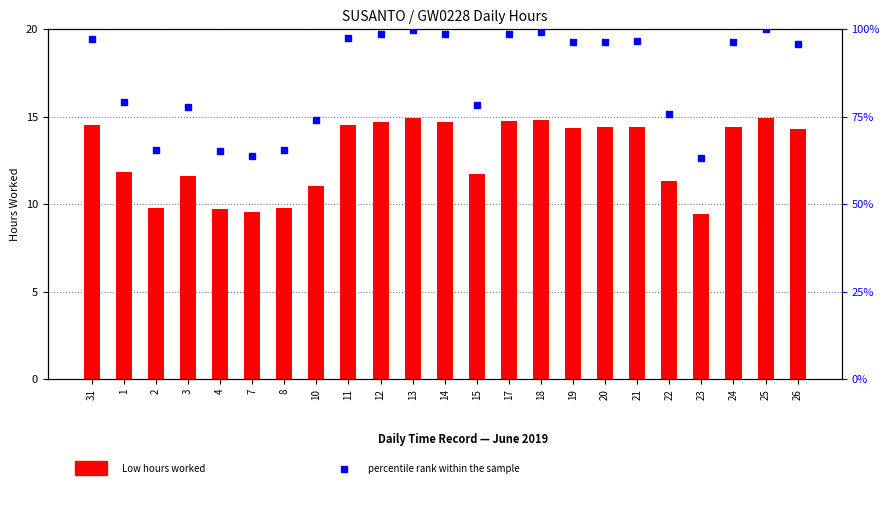

Is it true that Low (hours) equals 9.0 at 18?

False